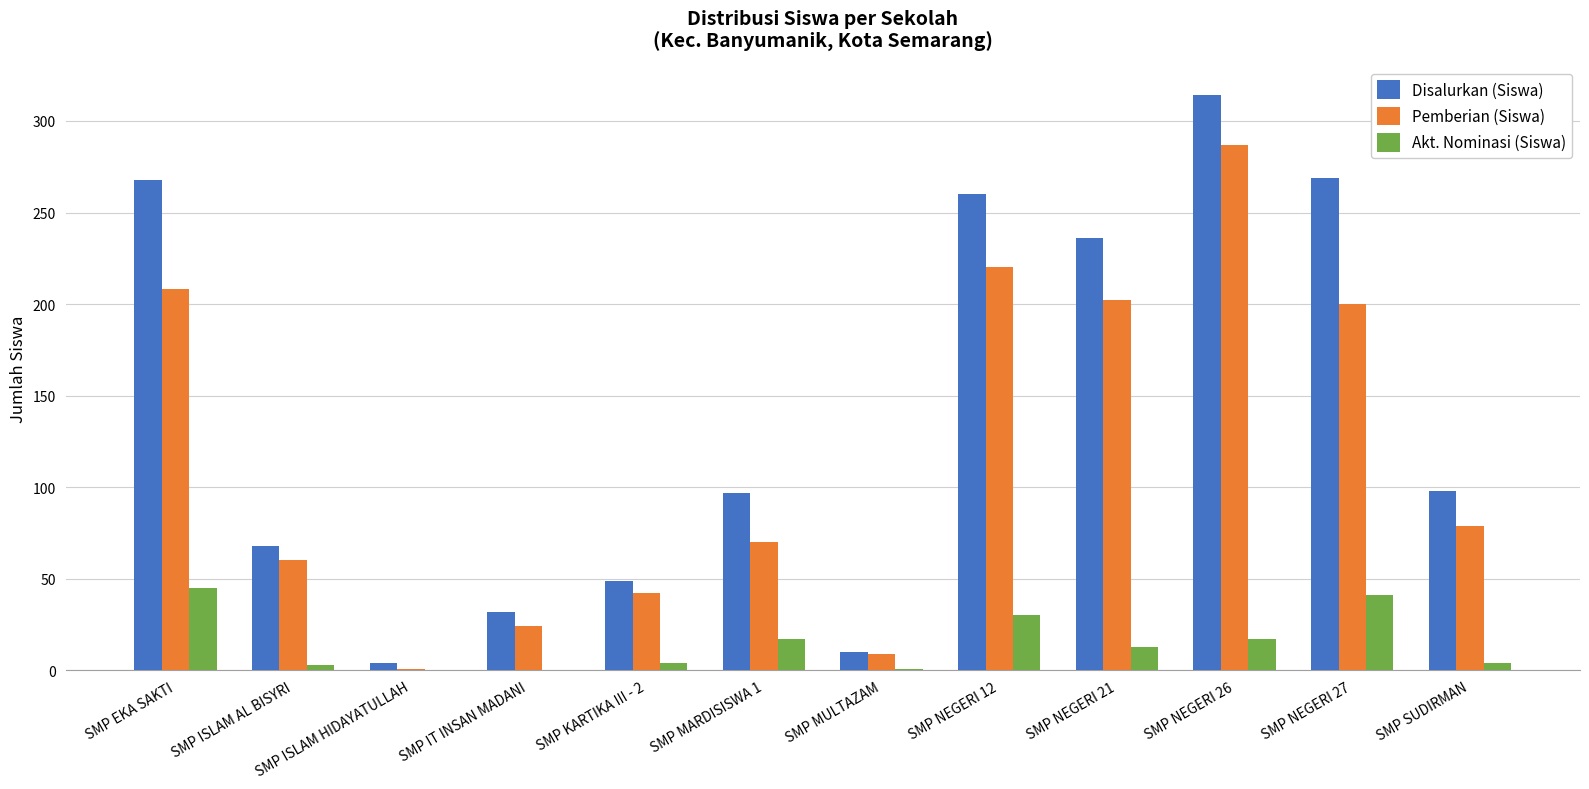

What is the spread (max minus min) of values at SMP NEGERI 26?

297